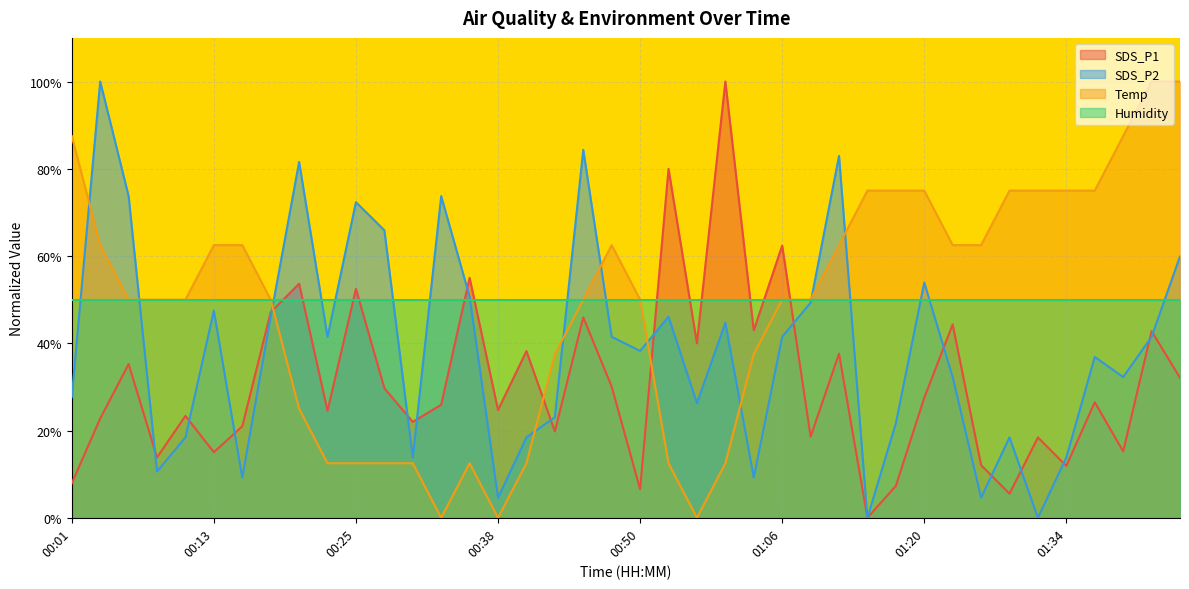

Which series has the widest spread of values?

SDS_P1